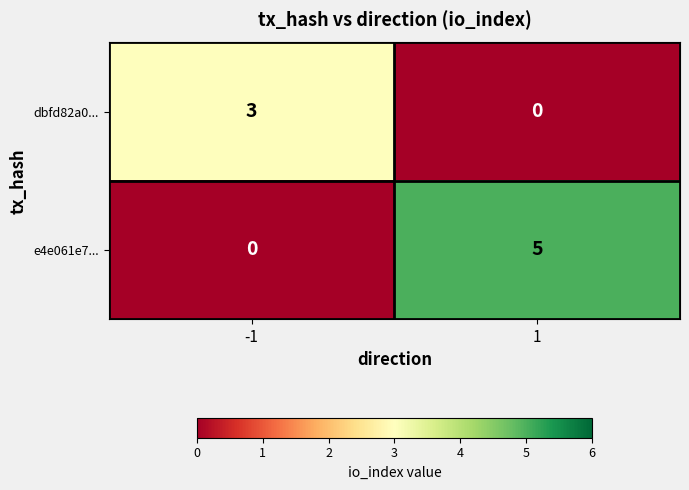

True or false: e4e061e7... has a value of -2 at -1.

False